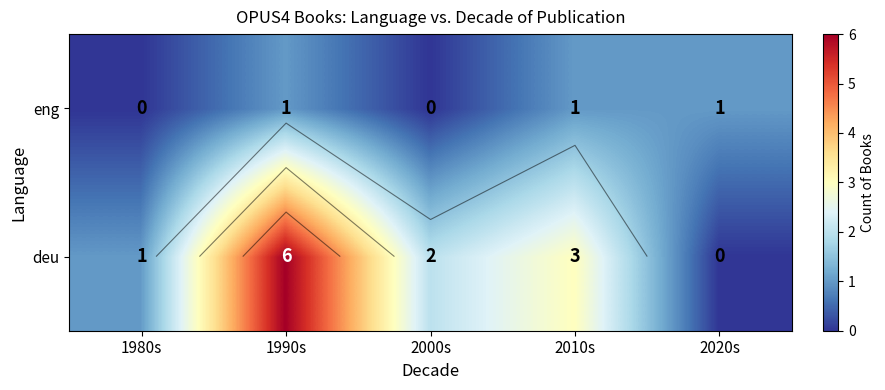

Is the value of eng at 1980s greater than the value of deu at 2000s?

No